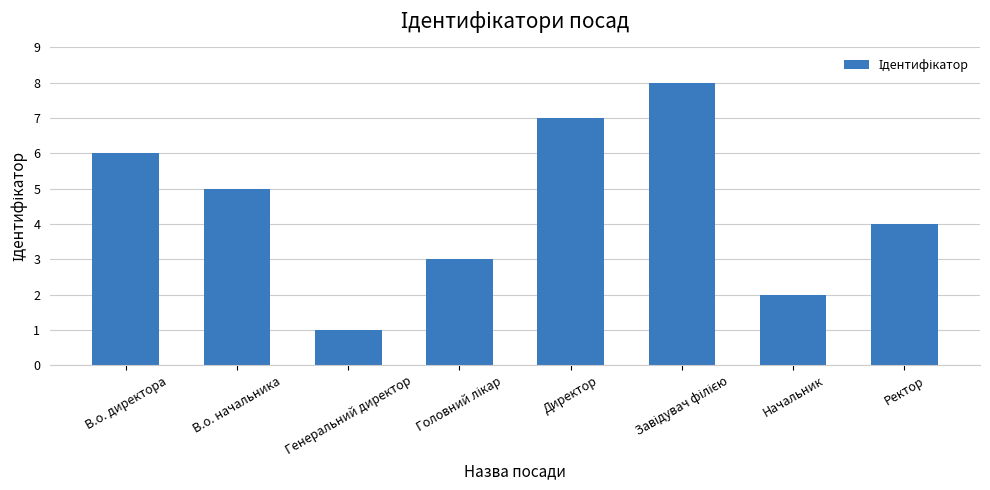

What is the value of the 5th bar from the left?

7